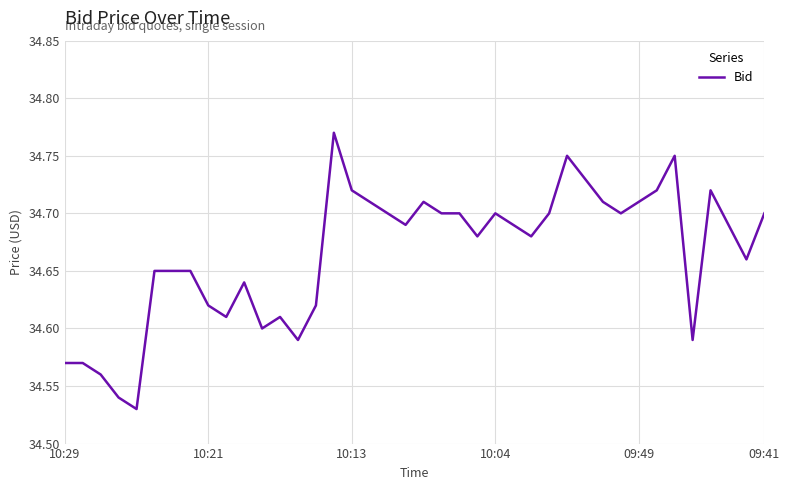

True or false: the data shows 22.2 at 10:04.

False